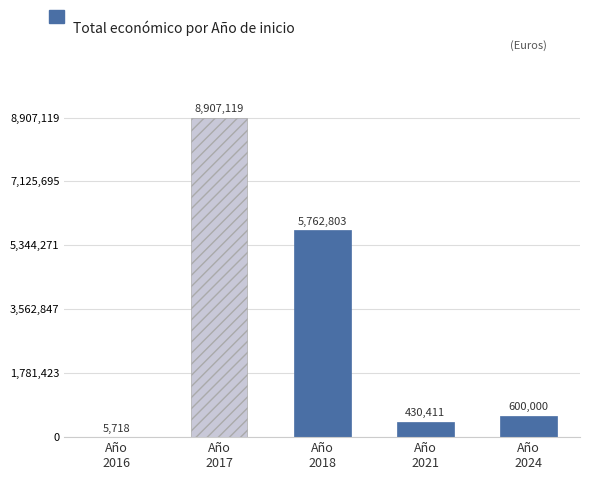

What is the greatest value displayed?

8907119